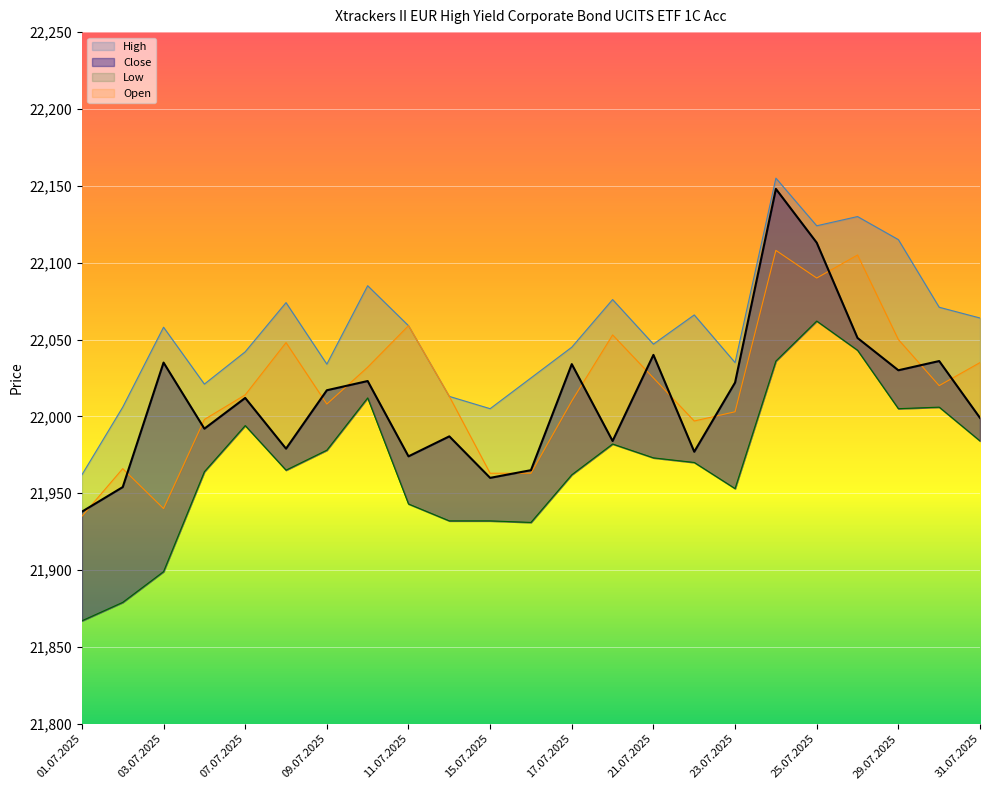

Is the value of High at 28.07.2025 greater than the value of Close at 17.07.2025?

Yes